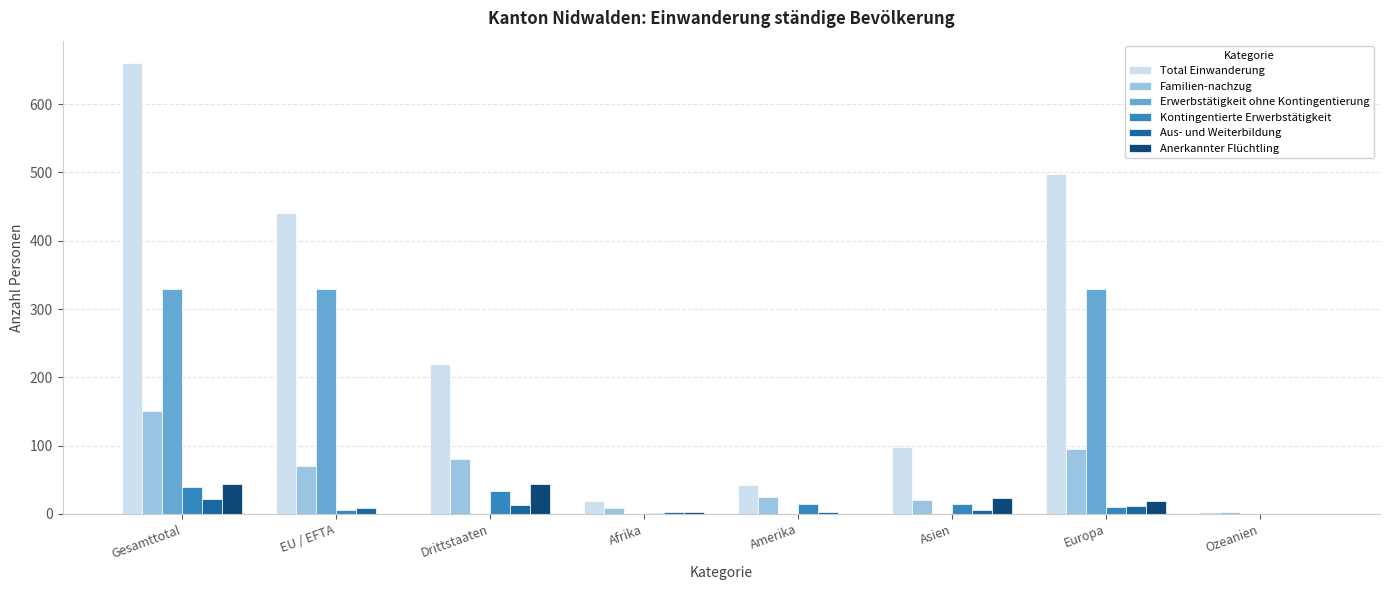

The Total Einwanderung series shows 220 at Drittstaaten. True or false?

True